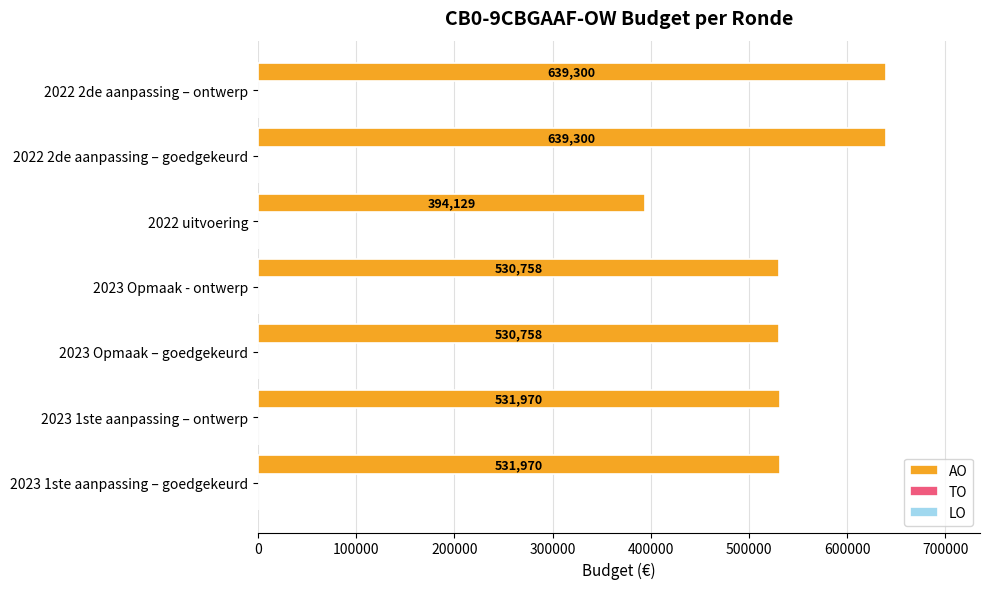

Reading bottom to top, list all the values displayed in this chart.

531970	531970	530758	530758	394129	639300	639300